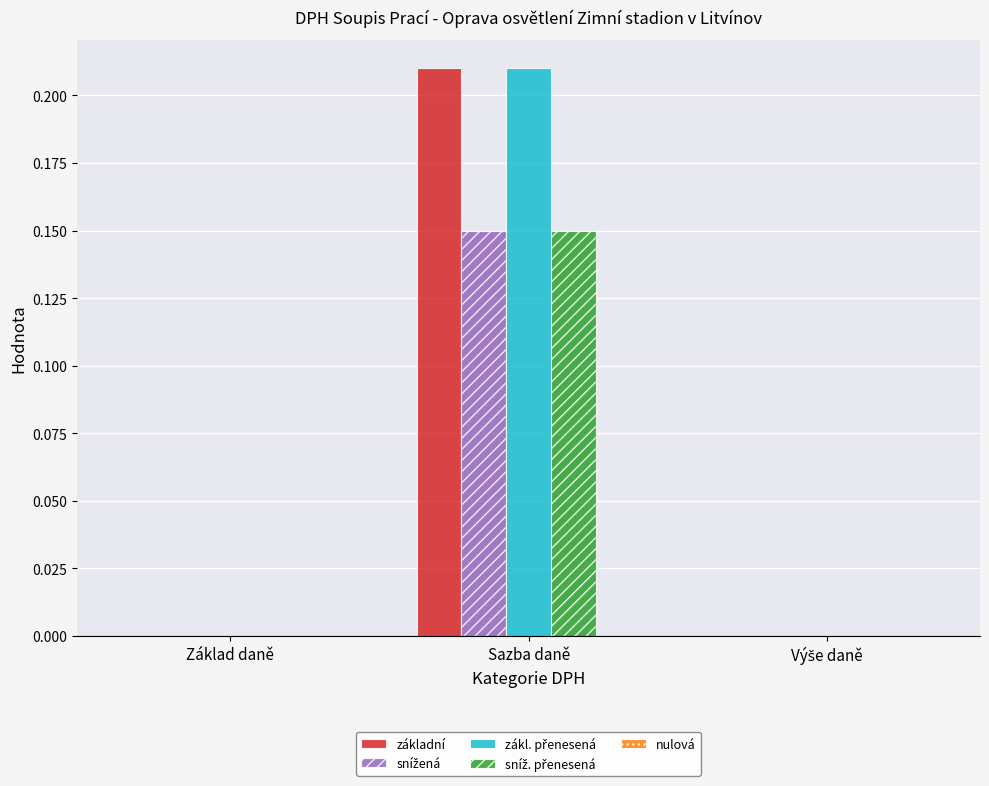

The základní series shows 0.0 at Základ daně. True or false?

True